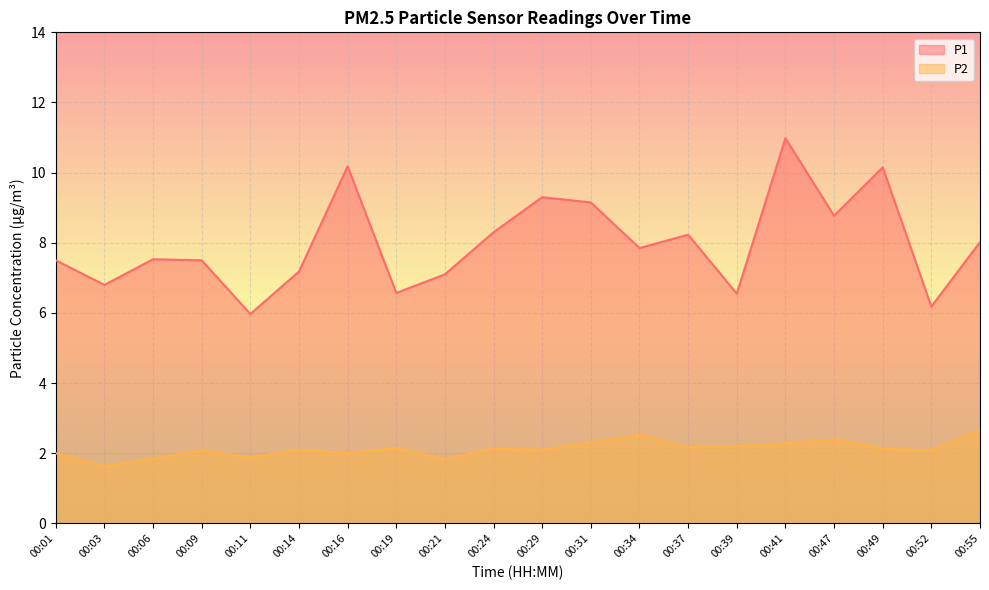

Which series has the largest range (max minus min)?

P1